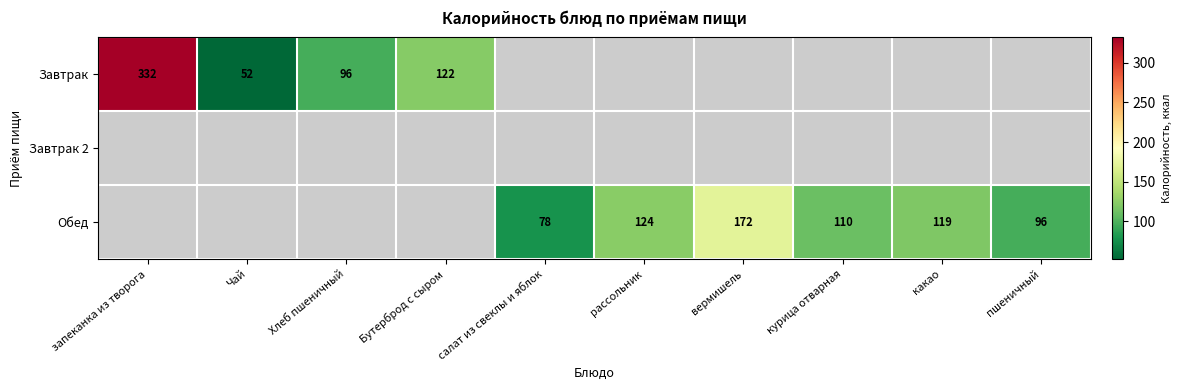

The Обед series shows 146 at пшеничный. True or false?

False